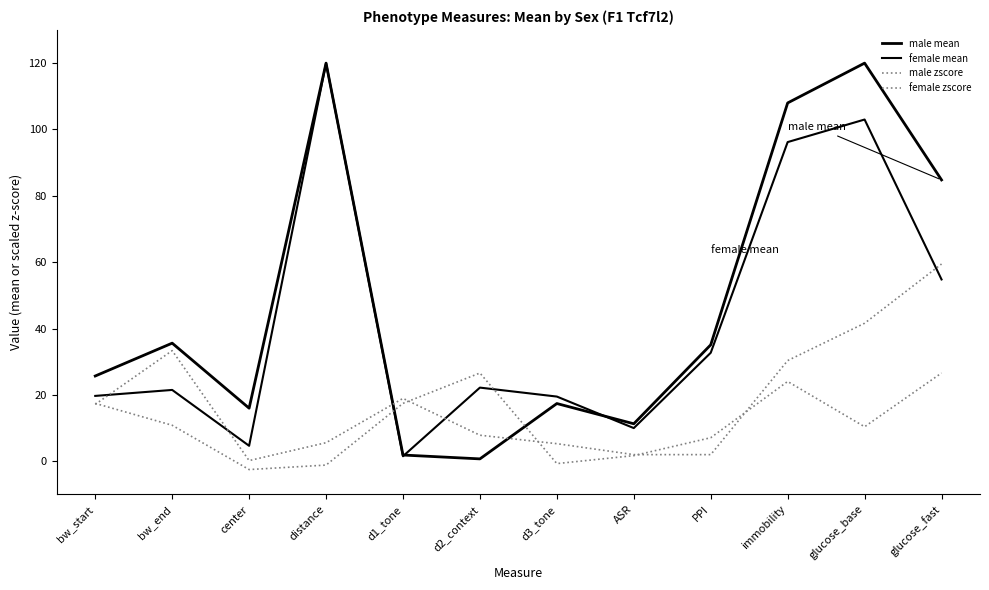

What is the maximum value shown in the chart?

120.0